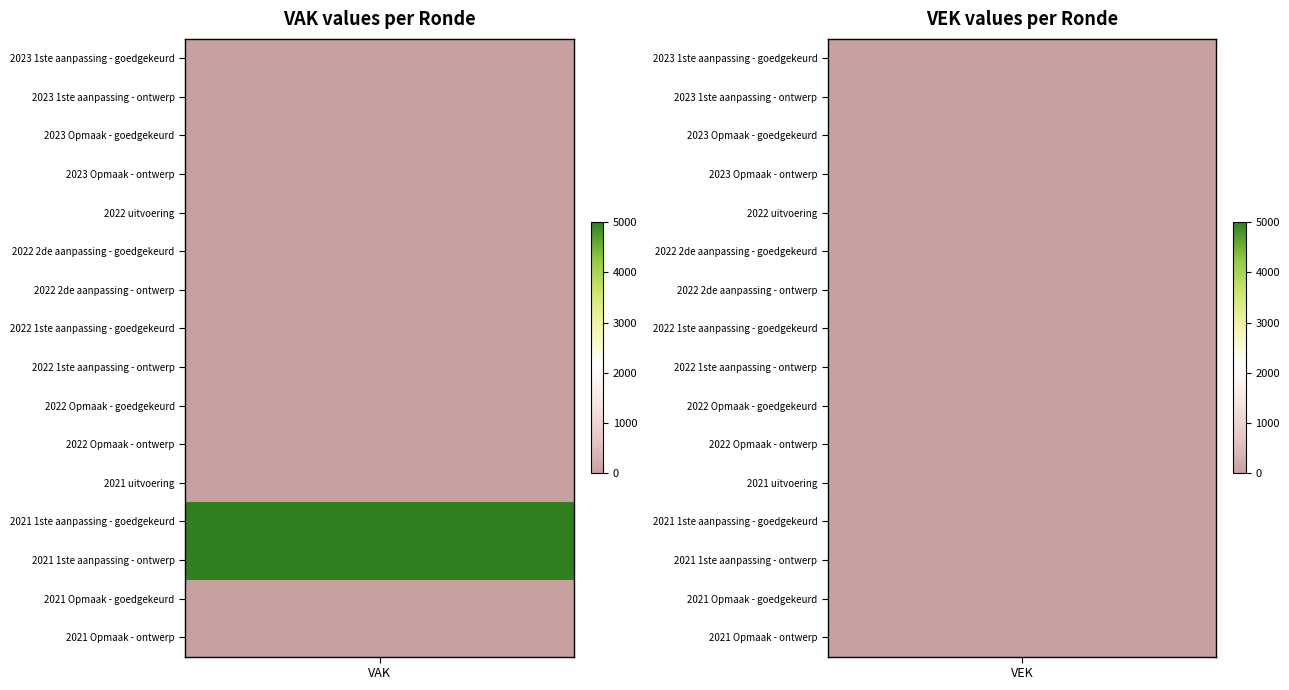

Where is 2023 1ste aanpassing - goedgekeurd nearest to the value 0?

VAK